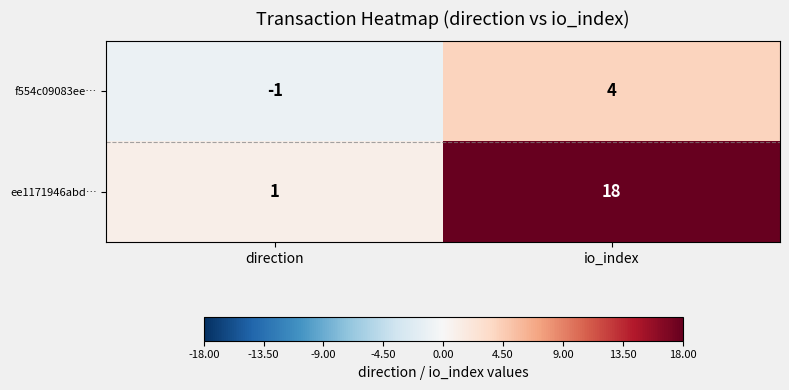

List the series in order of their overall mean, lowest first.

f554c09083ee…, ee1171946abd…